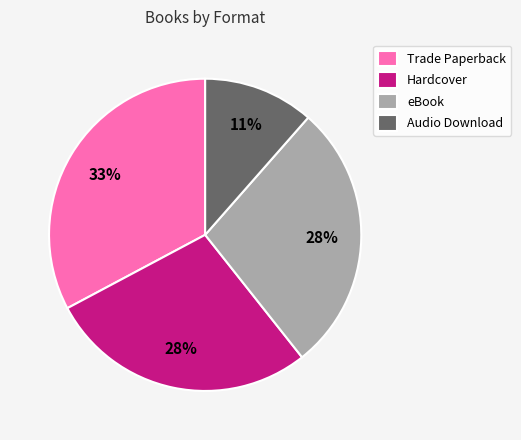

Does eBook represent more than half of the total?

No